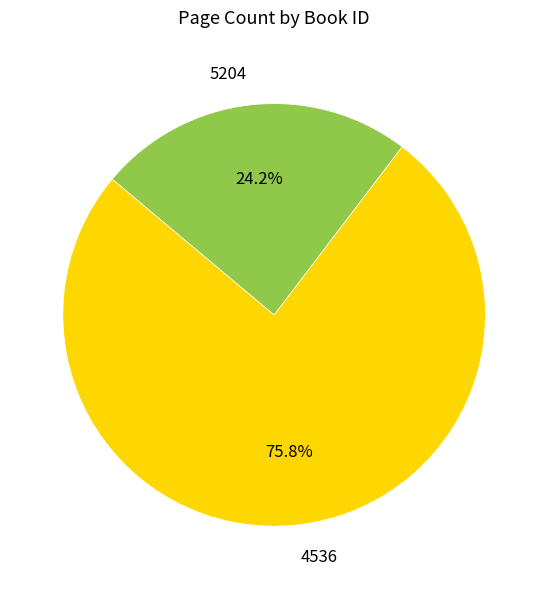

Is it true that 4536 is 76% of the pie?

True